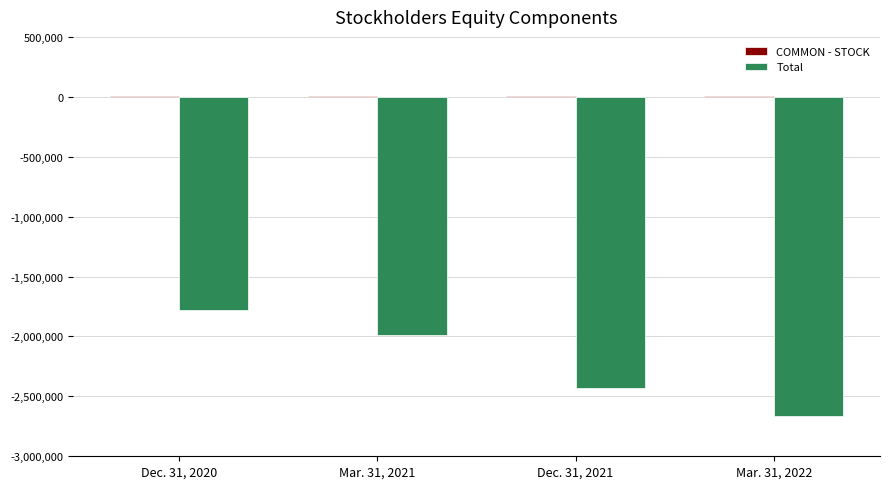

True or false: Total has a value of -2661856 at Mar. 31, 2022.

True